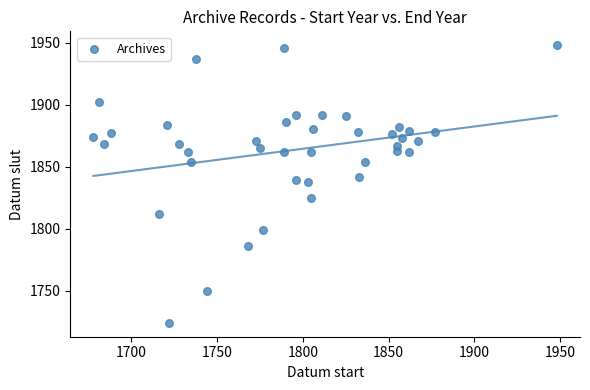

What is the range of Y values (max minus min)?

224